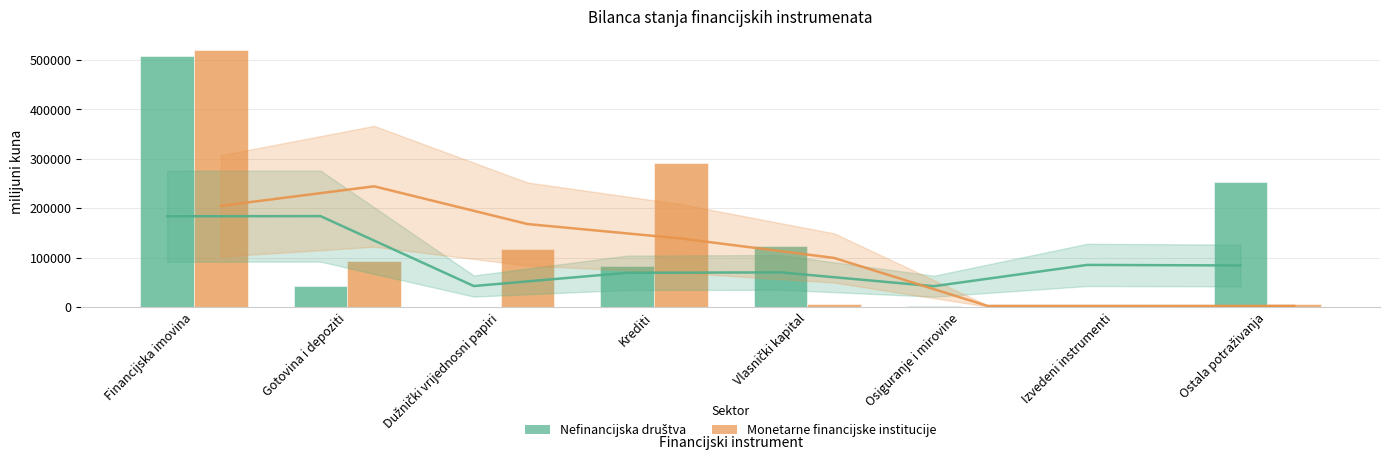

How many bars are there in total?

16